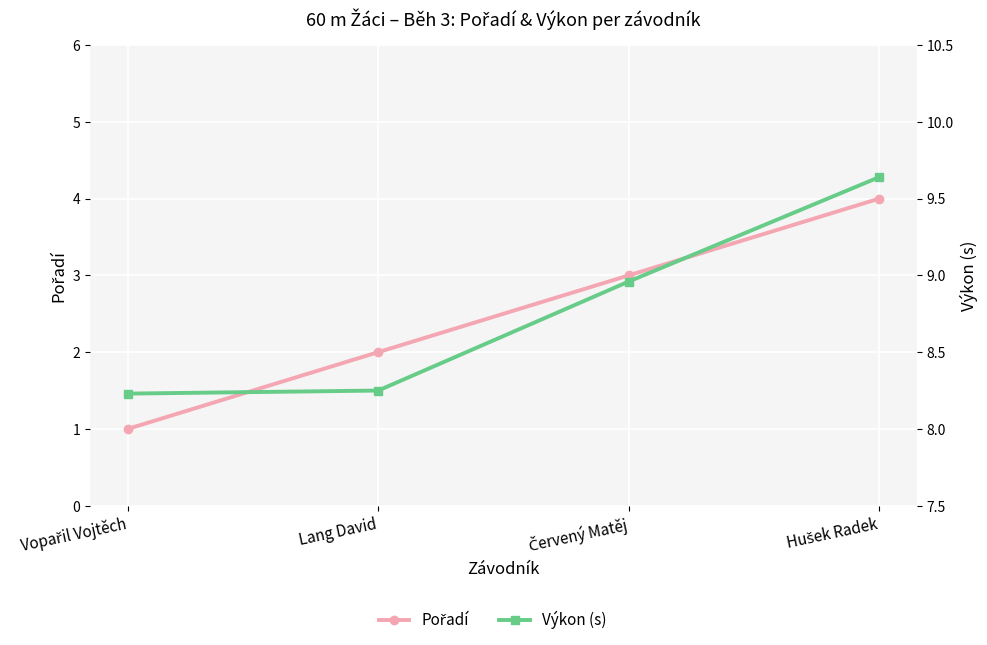

What is the difference between the second highest and second lowest values in the Pořadí series?

1.0